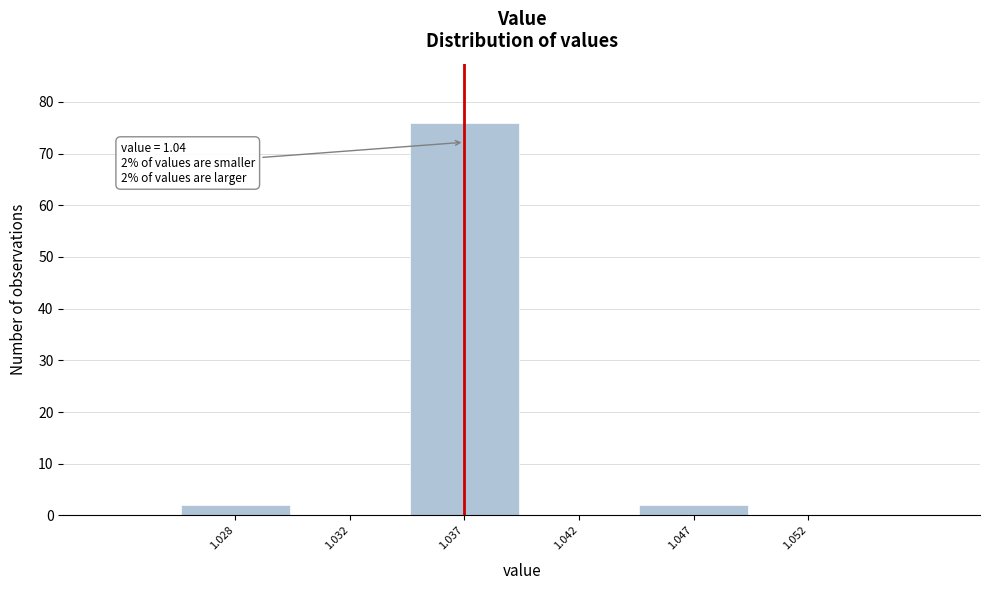

Reading left to right, what are all the values shown in this chart?

1.028=2	1.032=0	1.037=76	1.042=0	1.047=2	1.052=0